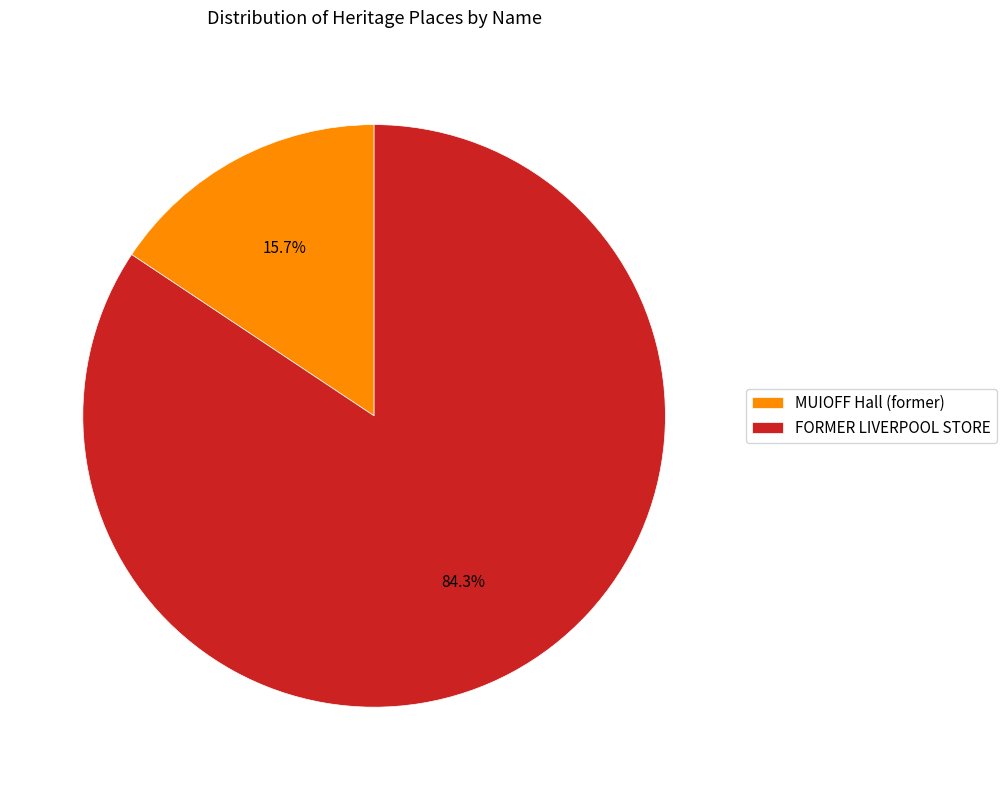

The FORMER LIVERPOOL STORE slice represents 84% of the pie. True or false?

True